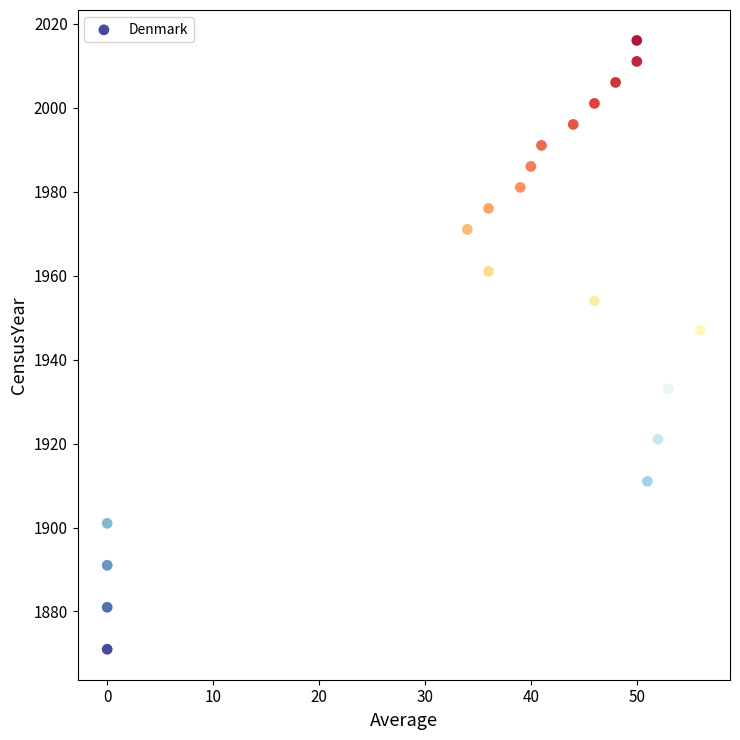

What is the range of Y values (max minus min)?

145